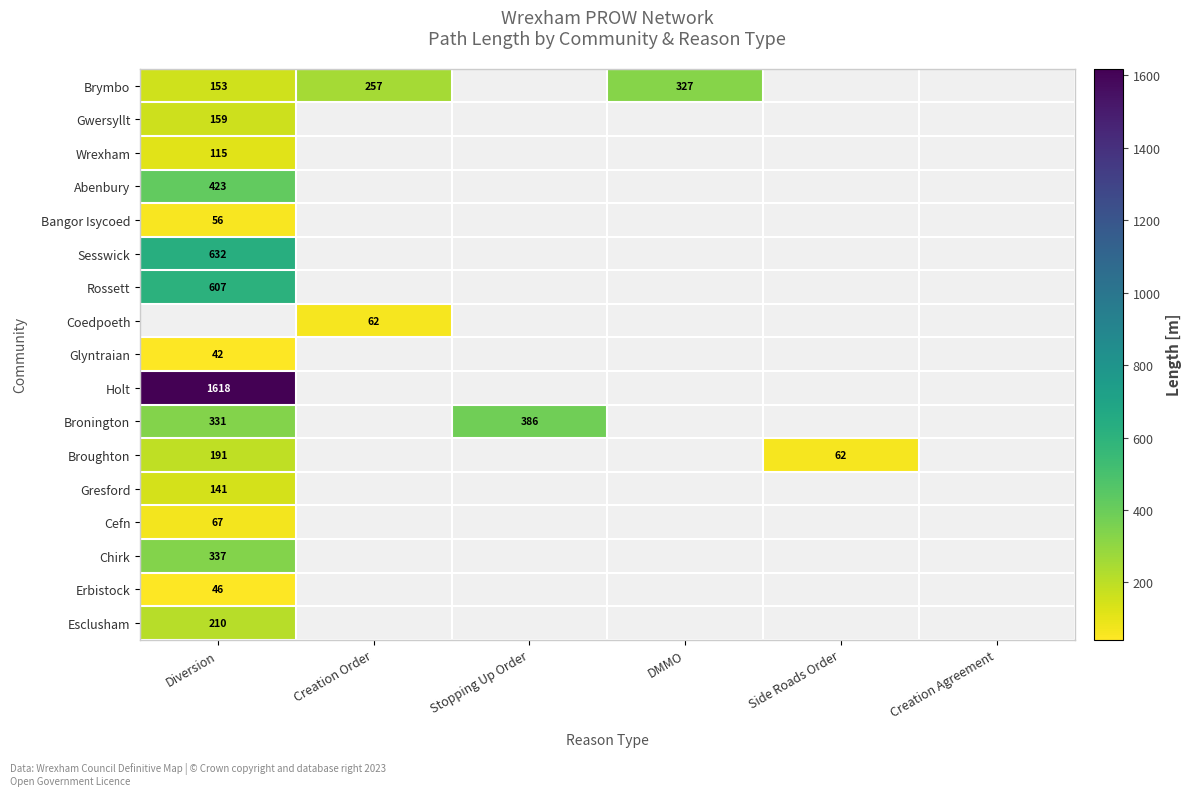

Is the value of Gresford at Diversion greater than the value of Broughton at Diversion?

No